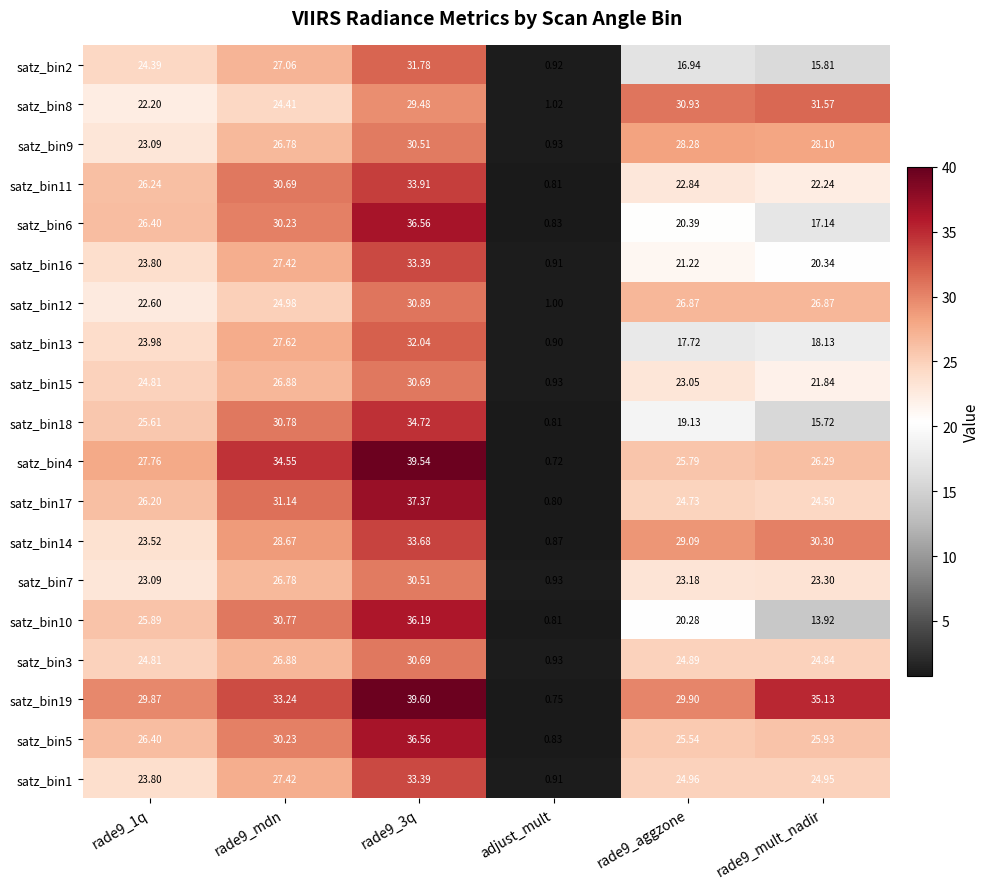

Which label corresponds to the smallest value in the chart?

adjust_mult